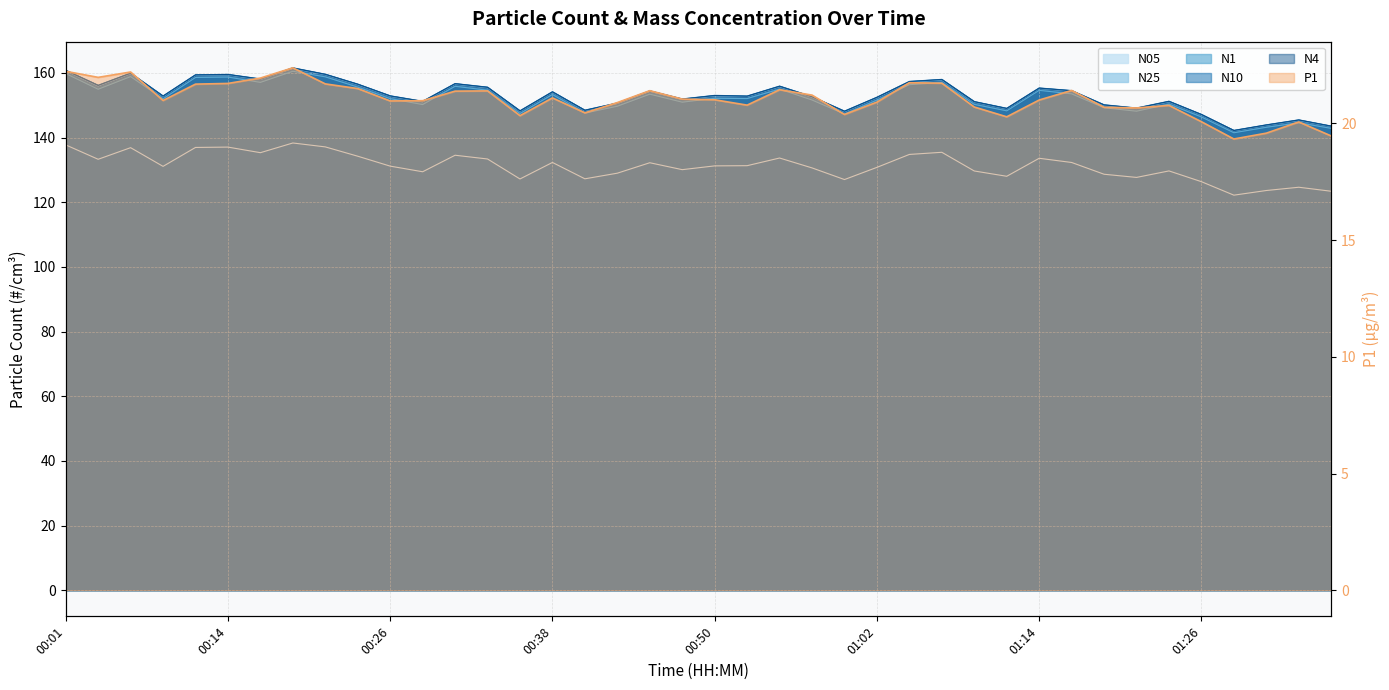

What is the smallest value displayed?

19.3